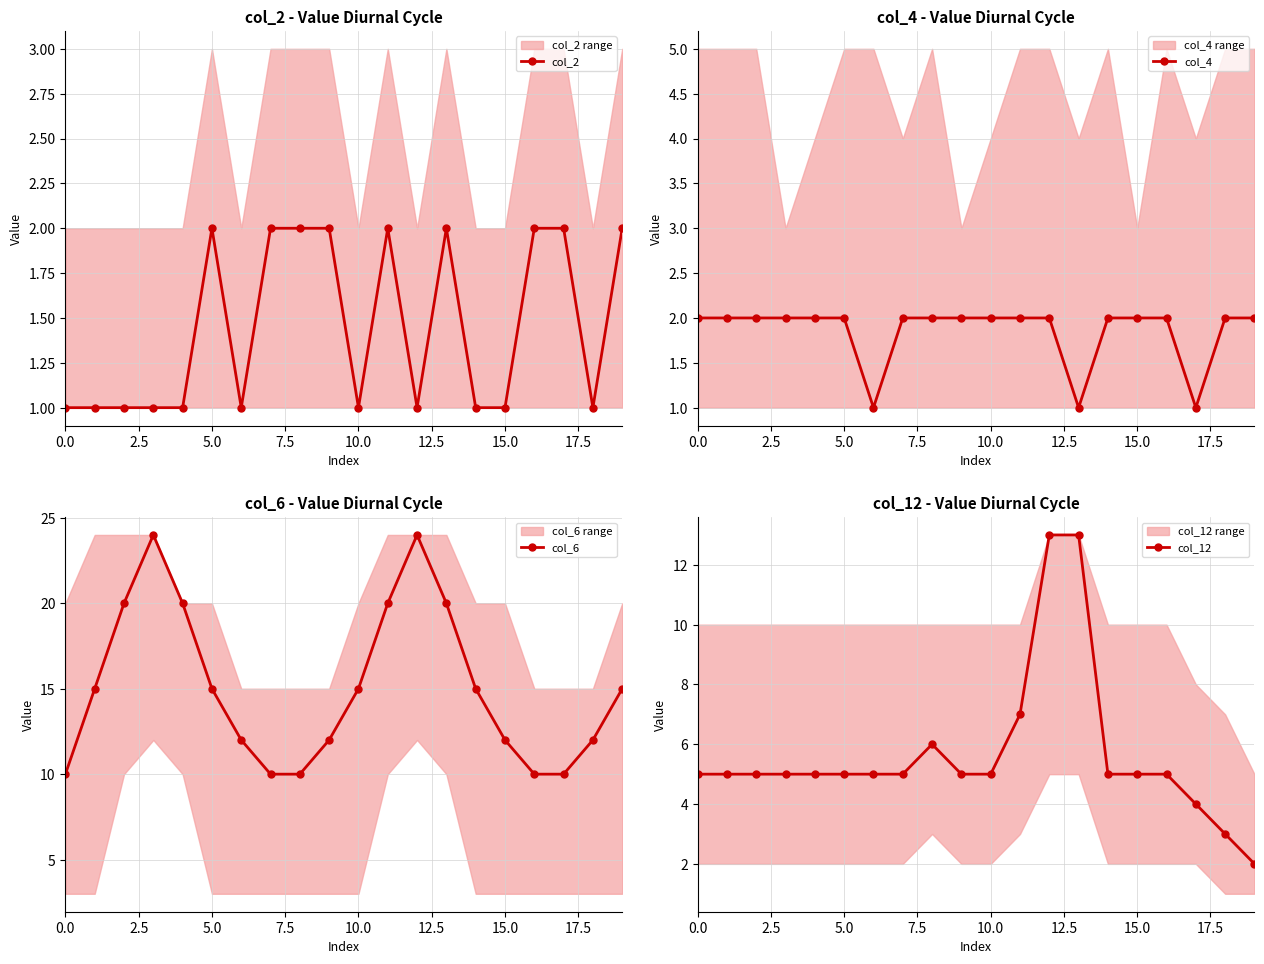

Which series has the largest total across all categories?

col_6